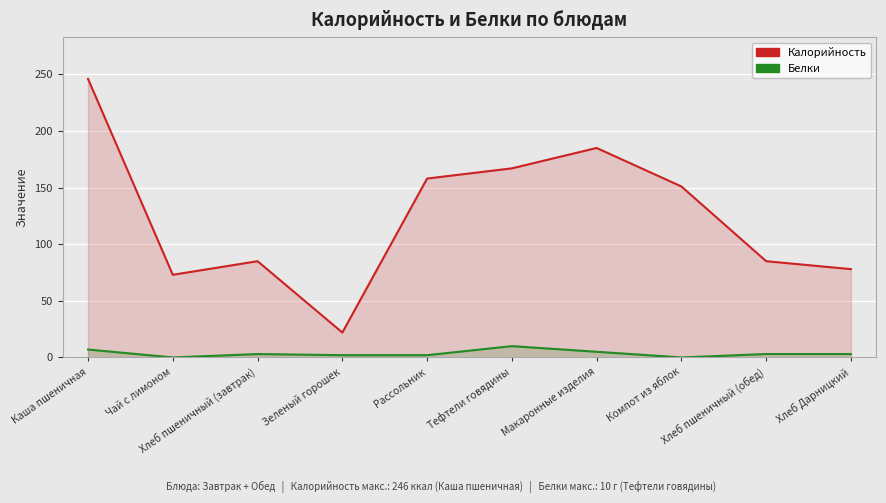

True or false: Калорийность has a value of 417 at Каша пшеничная.

False